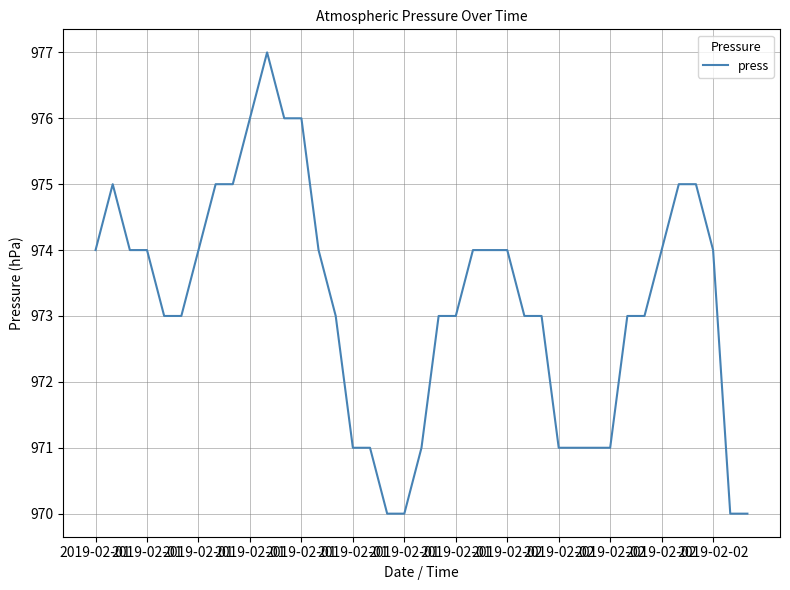

What is the smallest value displayed?

970